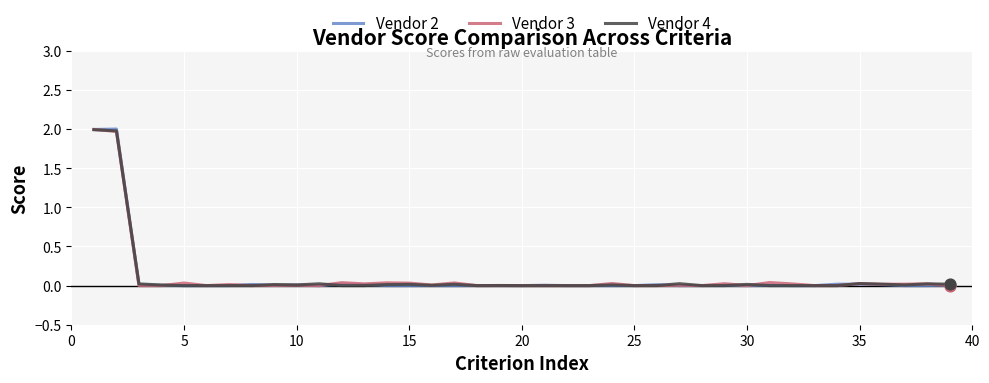

What is the highest value of the Vendor 3 series?

2.0